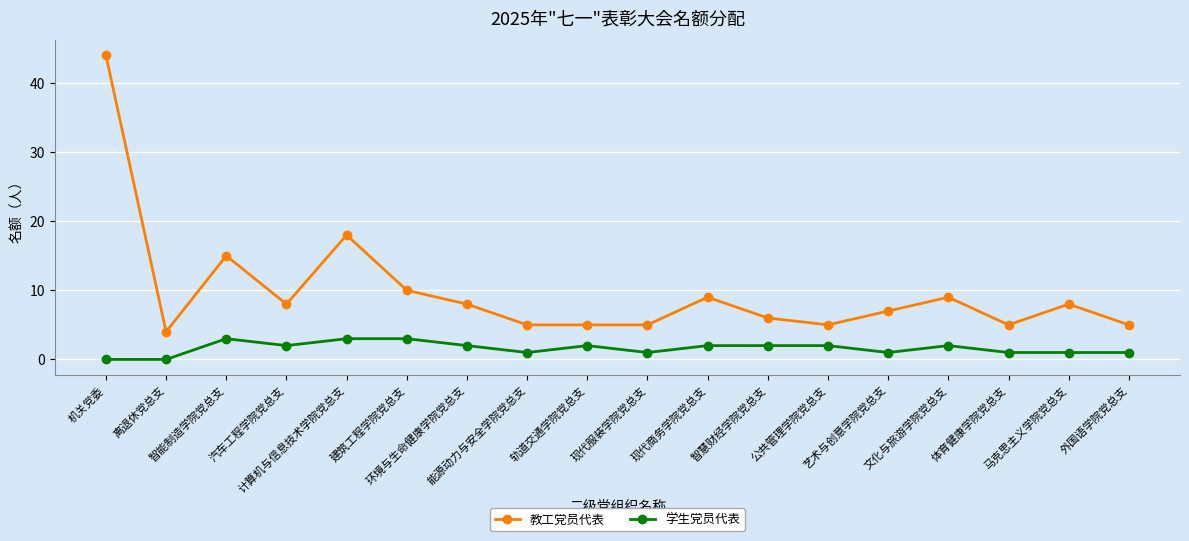

How many 学生党员代表 values are between 1 and 2?

13